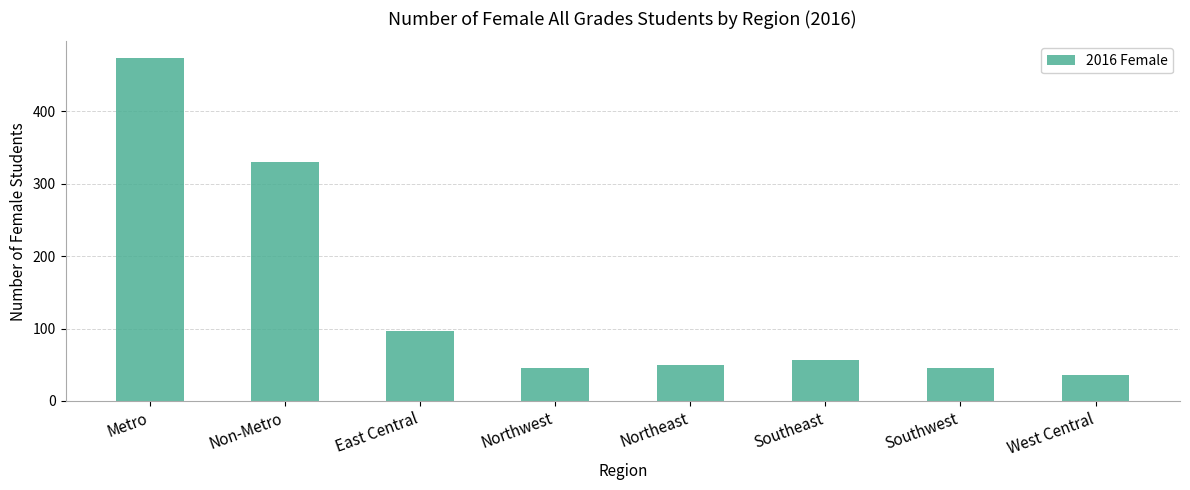

The chart shows a value of 473 at Metro. True or false?

True